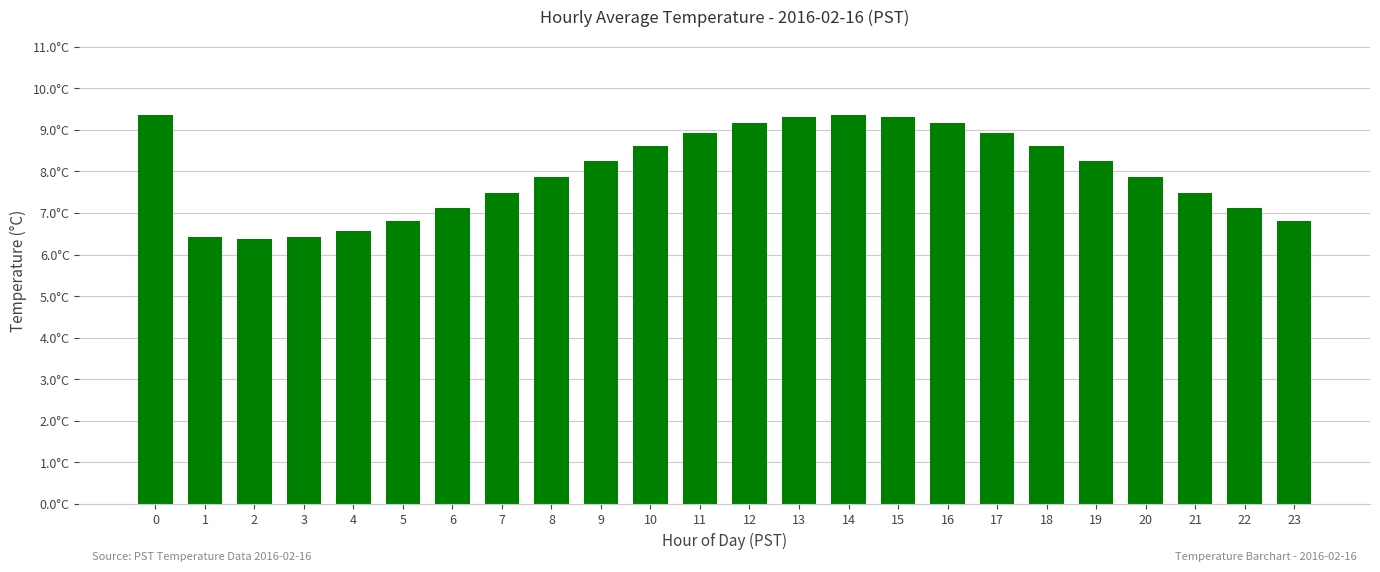

Is it true that the value at 16 is 9.2?

True